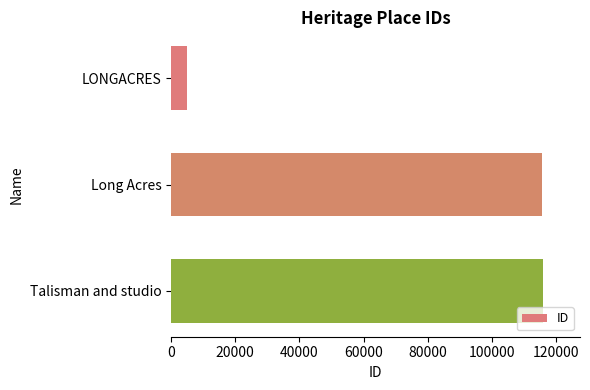

What is the change in value from LONGACRES to Talisman and studio?

+110741